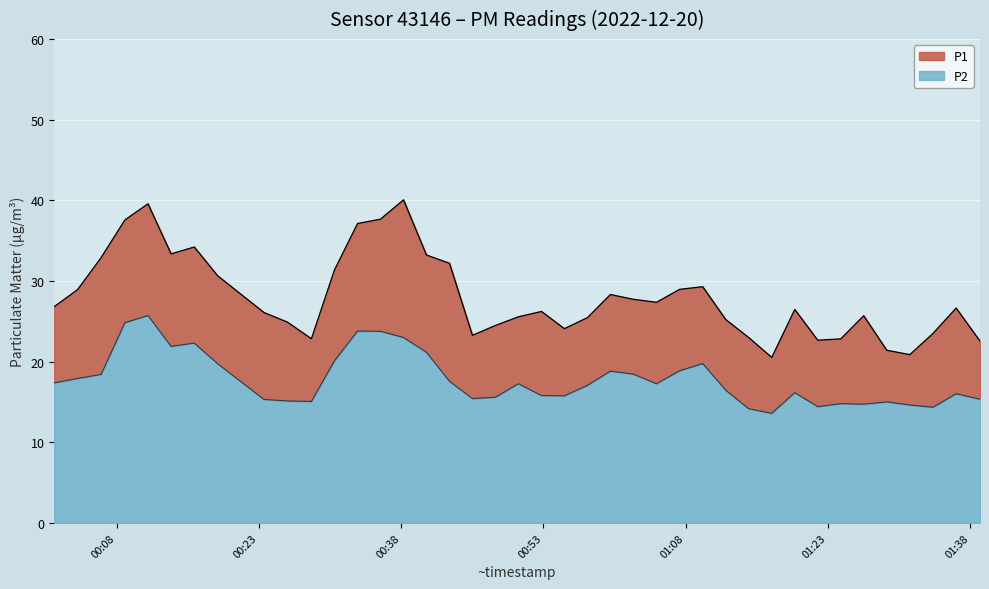

In P2 line, how many points are higher than both neighbors (excluding endpoints)?

10